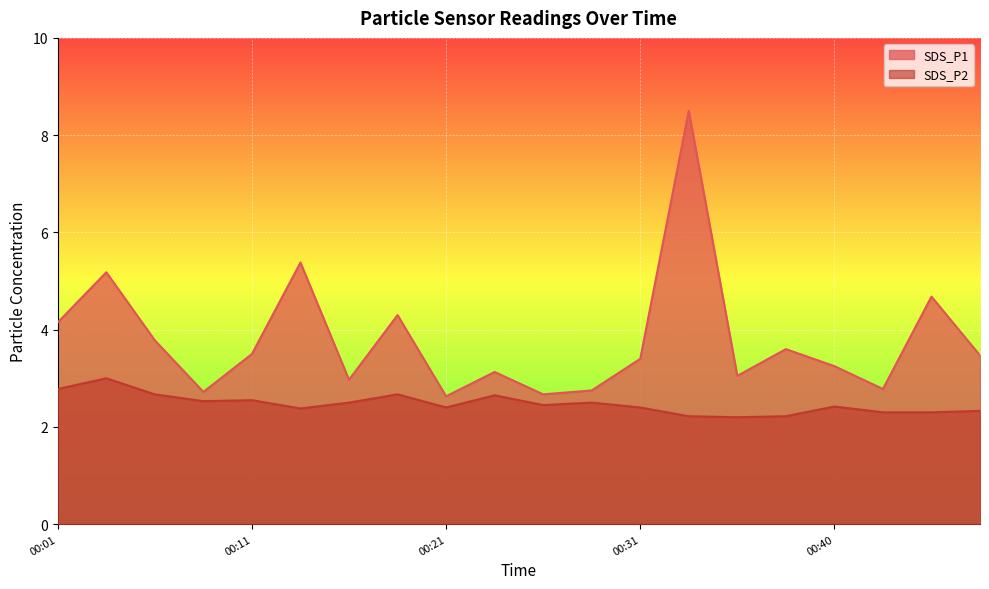

What is the difference between the maximum and second lowest values in the SDS_P1 series?

5.8